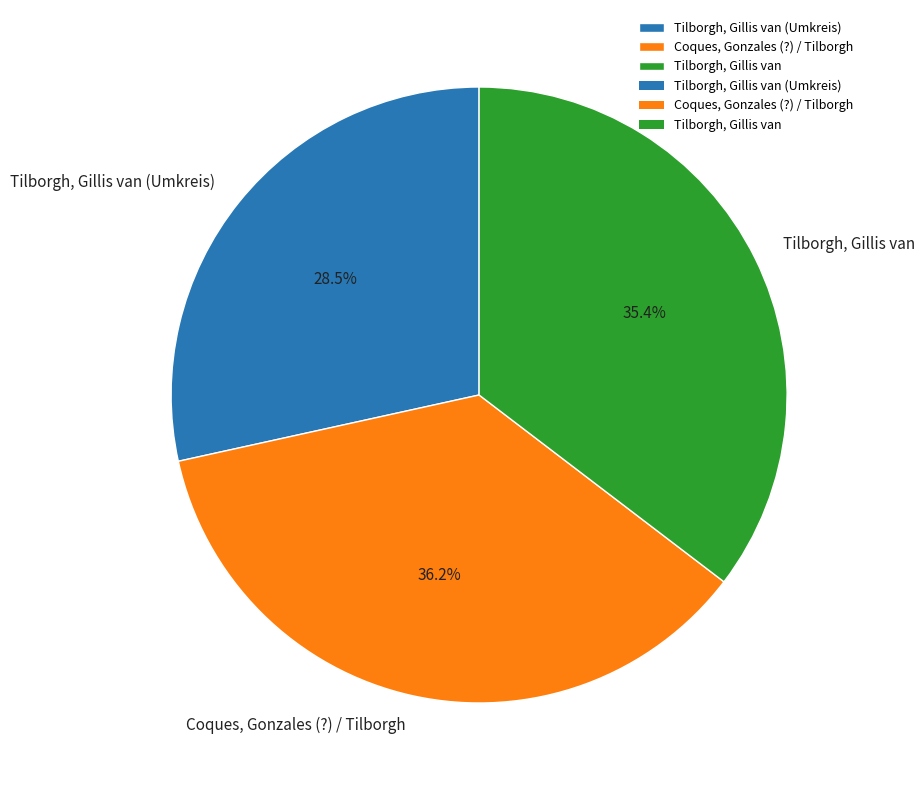

Is Coques, Gonzales (?) / Tilborgh the majority of the pie?

No